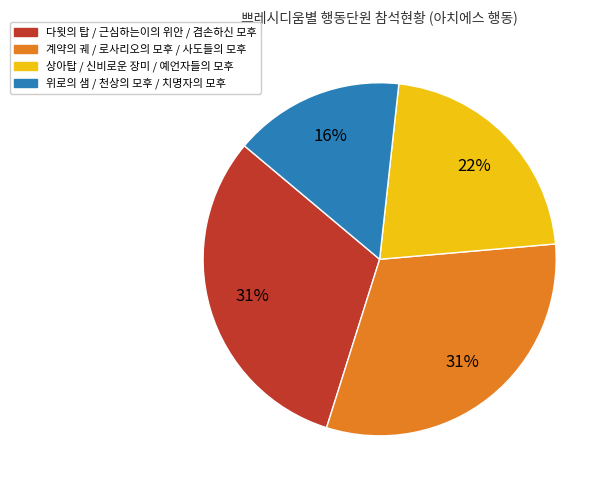

Do 계약의 궤 / 로사리오의 모후 / 사도들의 모후 and 상아탑 / 신비로운 장미 / 예언자들의 모후 together represent more than half of the pie?

Yes